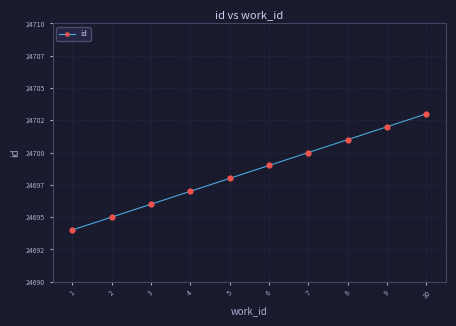

Between 8 and 10, which is larger?

10